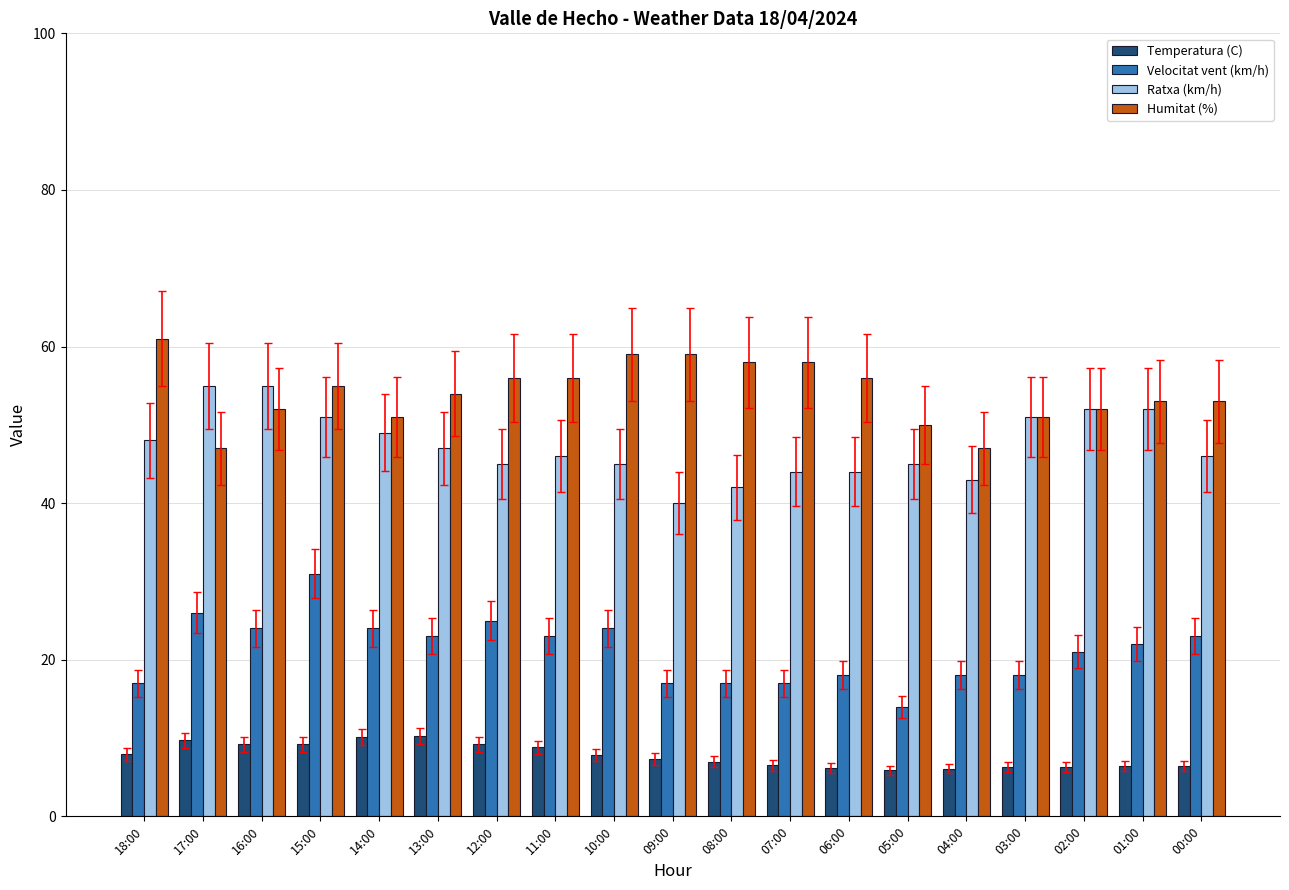

What is the lowest value of the Velocitat vent (km/h) series?

14.0